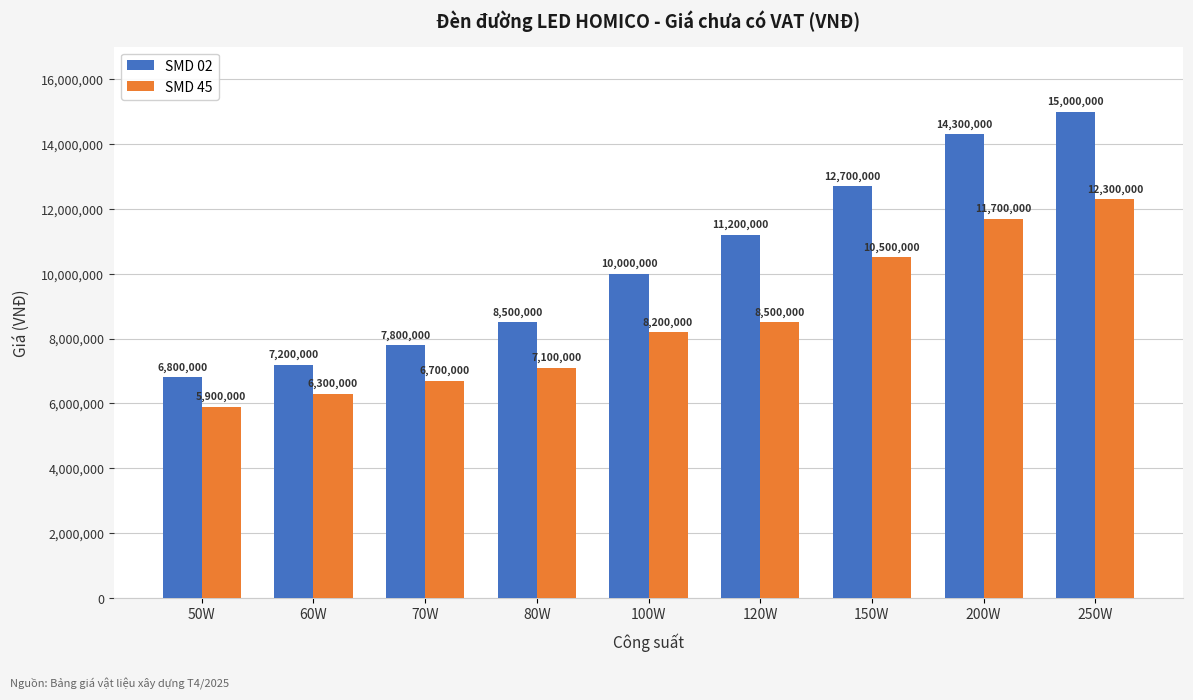

What is the highest value of the SMD 45 series?

12300000